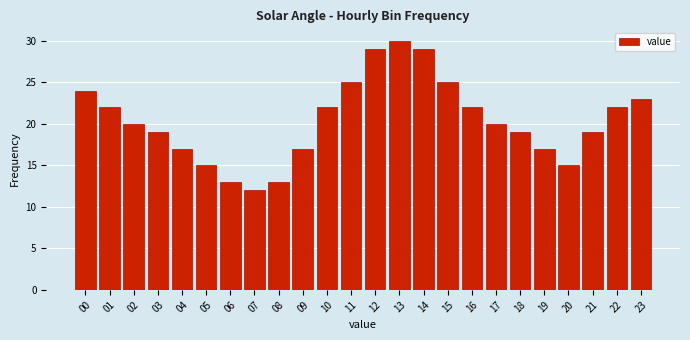

Reading right to left, list all the values displayed in this chart.

23=23	22=22	21=19	20=15	19=17	18=19	17=20	16=22	15=25	14=29	13=30	12=29	11=25	10=22	09=17	08=13	07=12	06=13	05=15	04=17	03=19	02=20	01=22	00=24